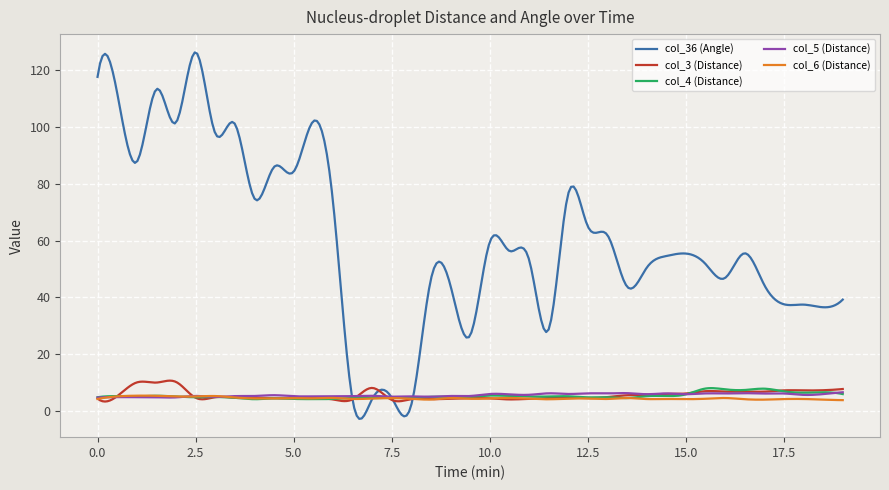

What is the sum of all col_3 (Distance) values?

1685.8